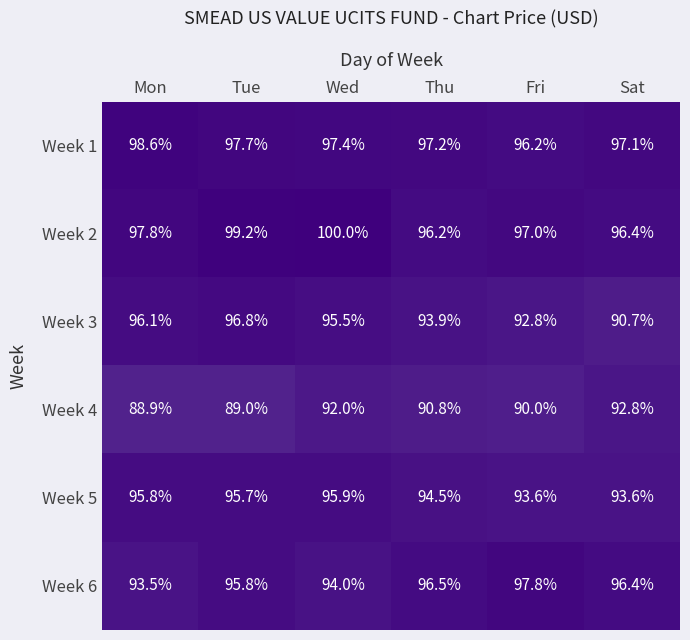

What is the total value across all series at Mon?

570.7